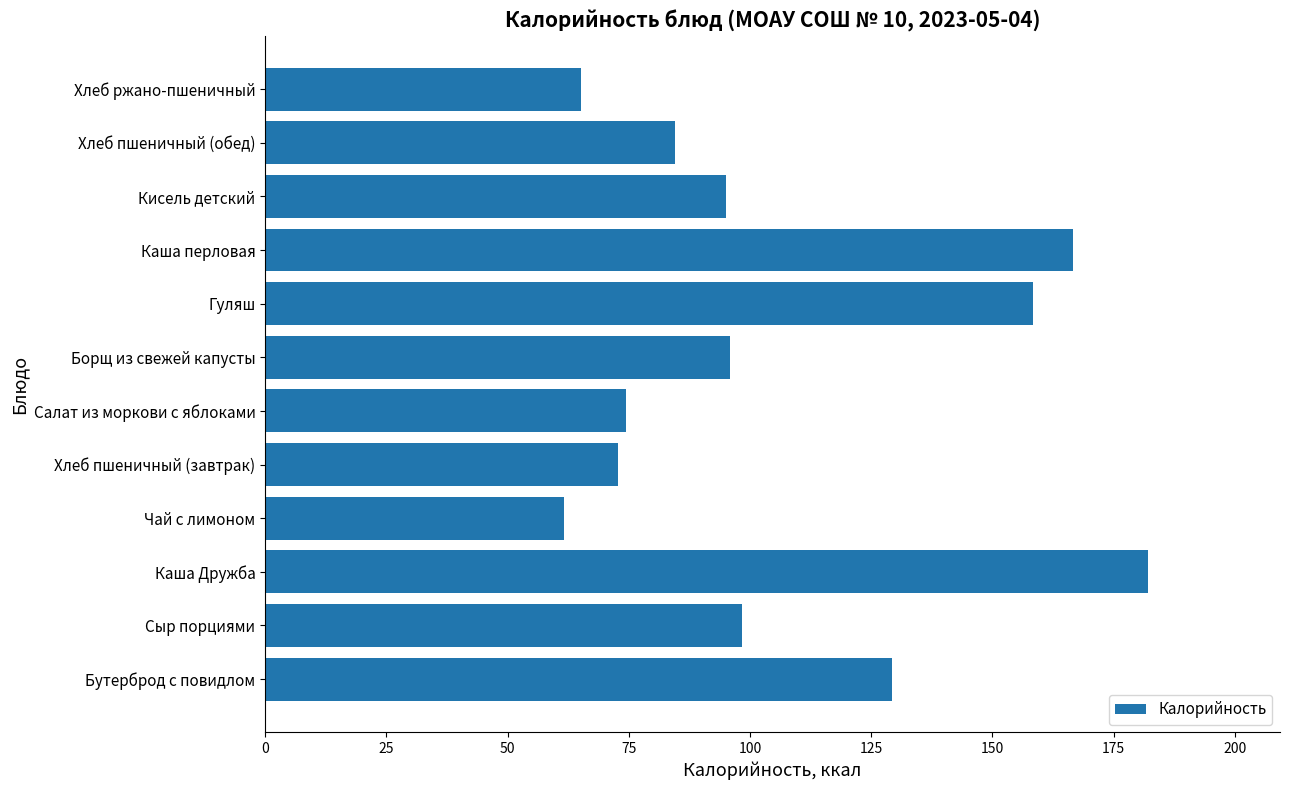

What is the difference between the second highest and second lowest values?

101.5